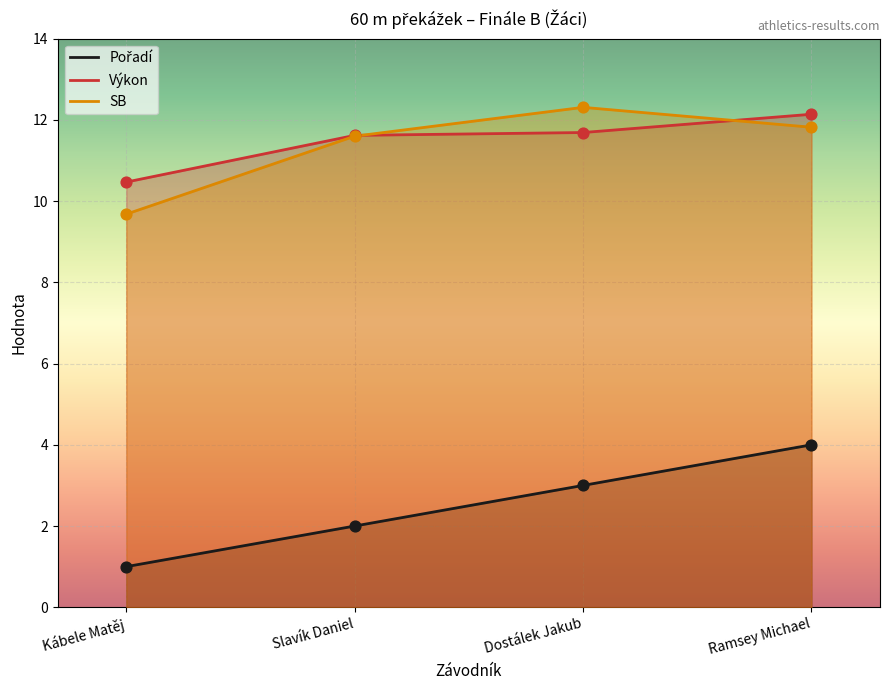

What is the total value across all series at Ramsey Michael?

28.0